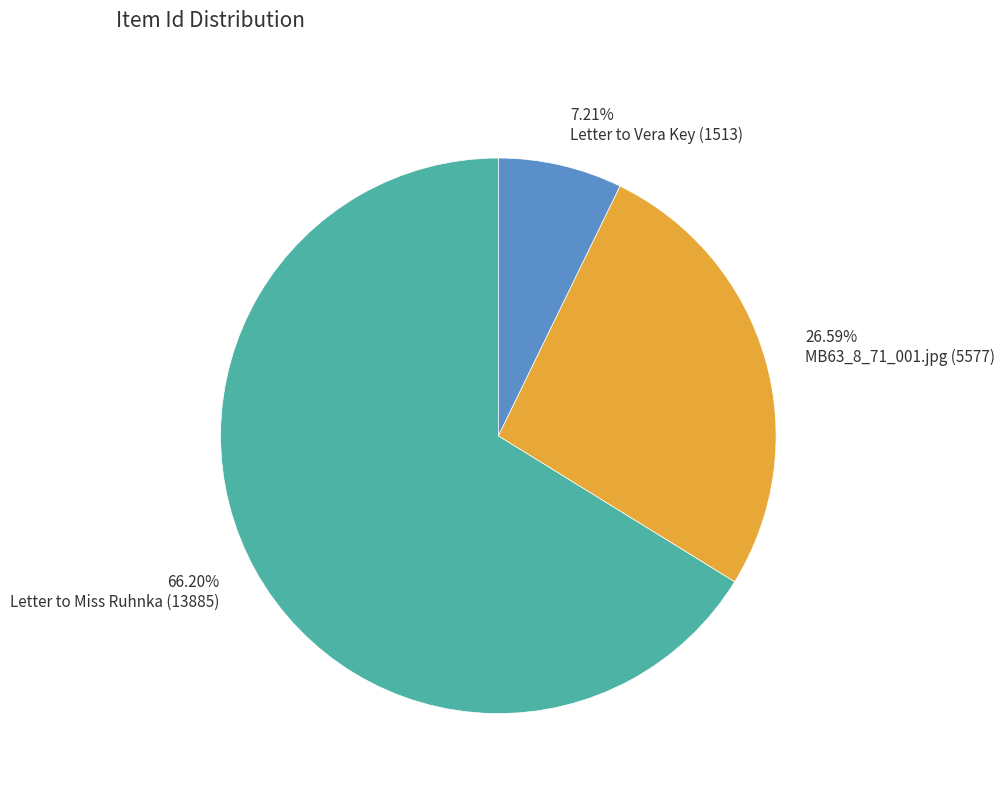

To the nearest percent, what portion does Letter to Miss Ruhnka (13885) represent?

66%